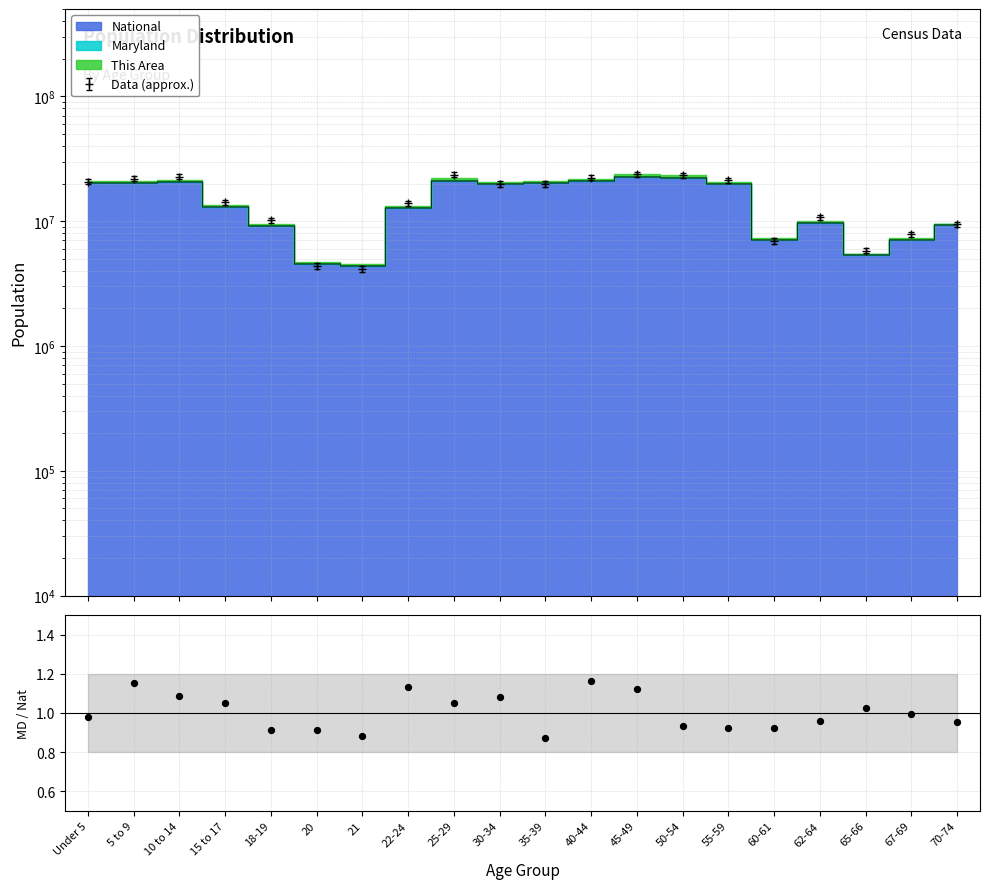

Which has a higher value, 21 or 22-24?

22-24